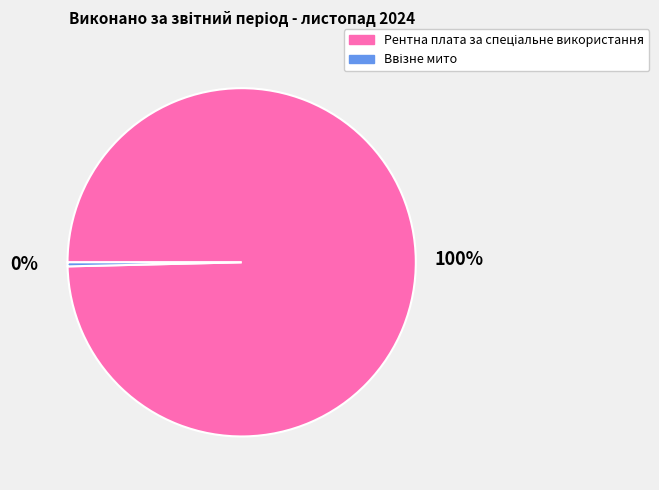

Is there any slice that represents more than half of the pie?

Yes